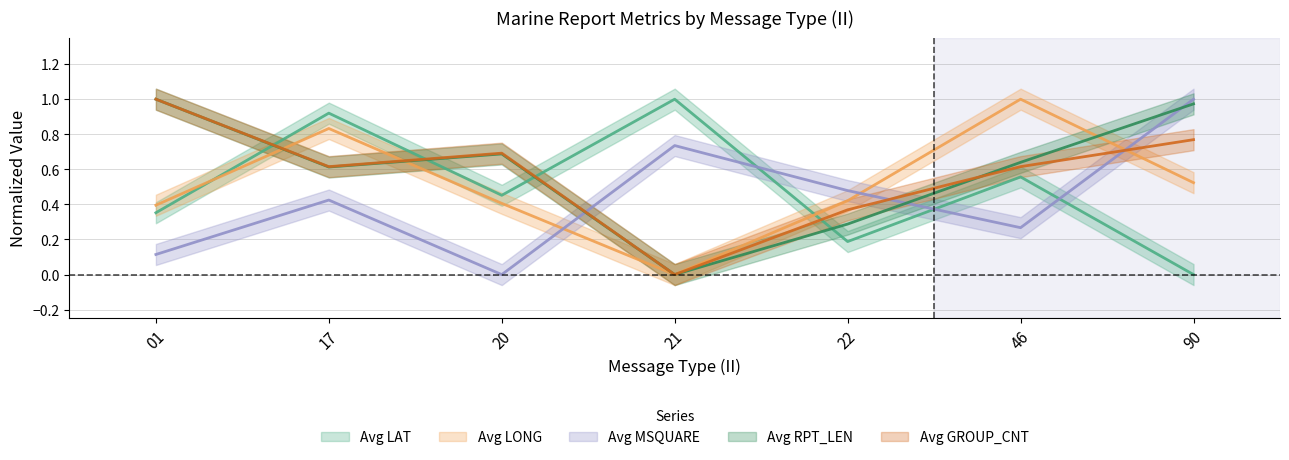

What is the maximum value for avg_RPT_LEN?

1.0